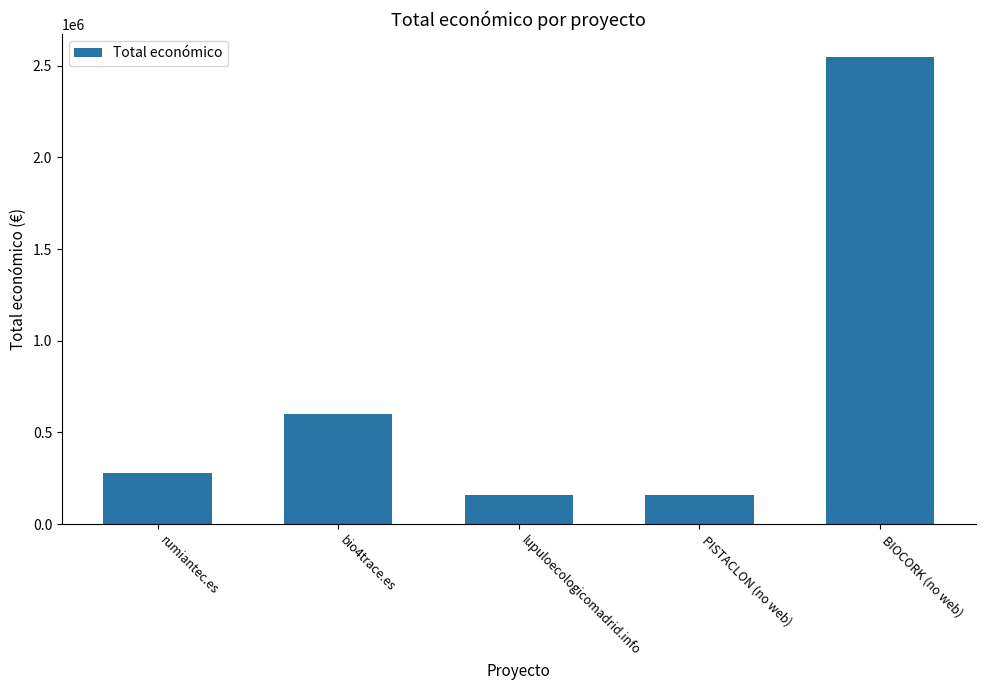

What is the value of the 5th bar from the left?

2546283